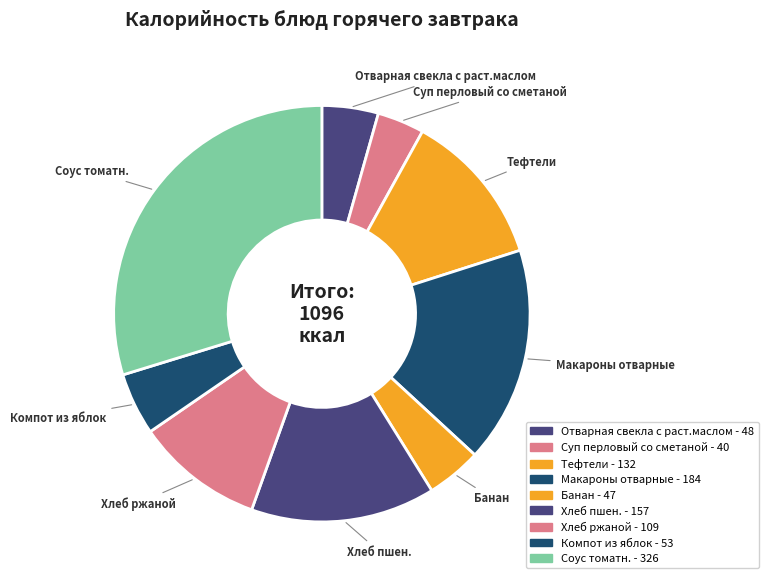

What portion of the pie excludes Хлеб ржаной?

90.1%